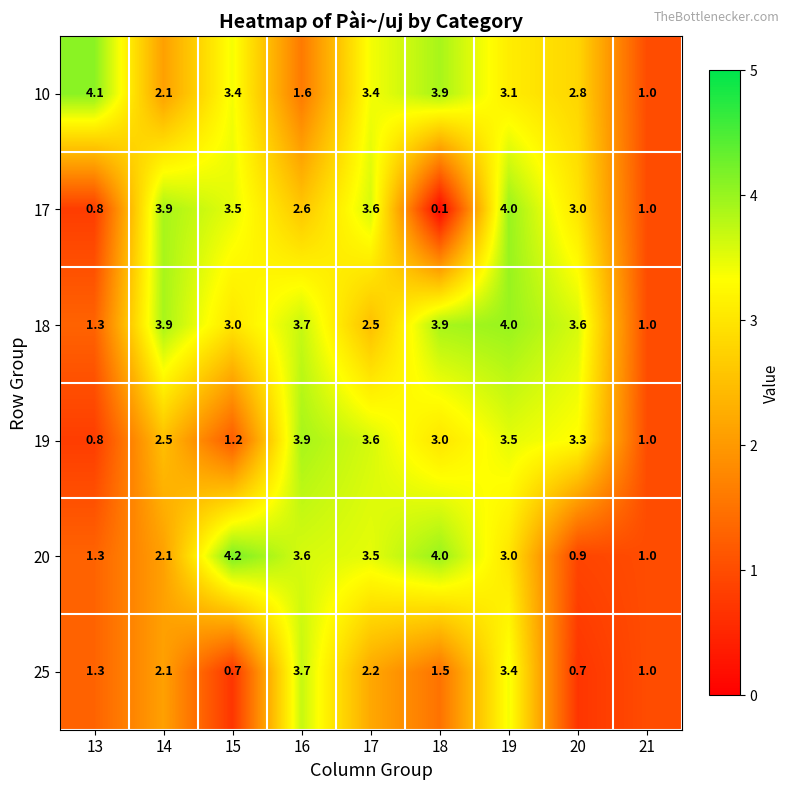

Is it true that 19 equals 2.5 at 14?

True